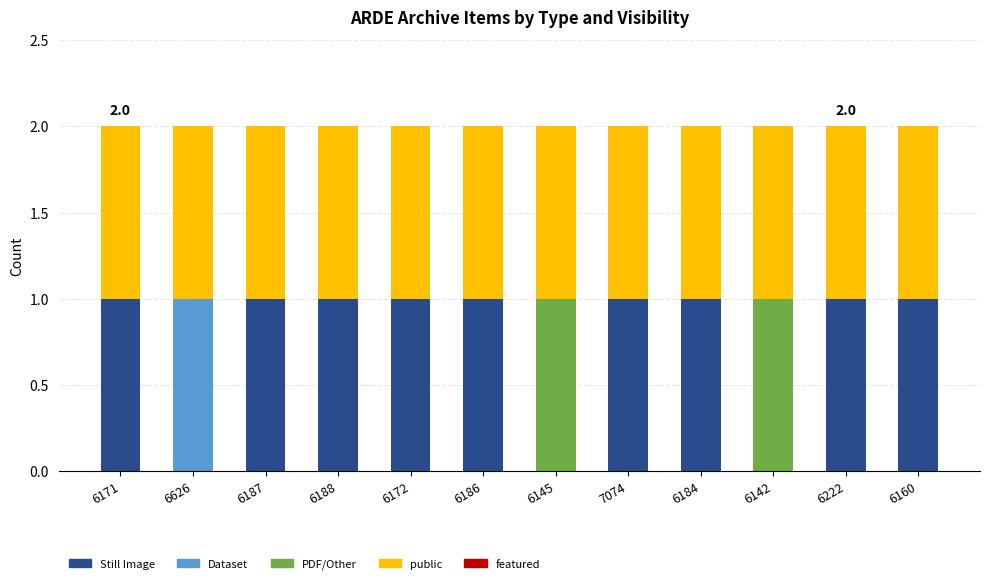

Are the bars horizontal?

No